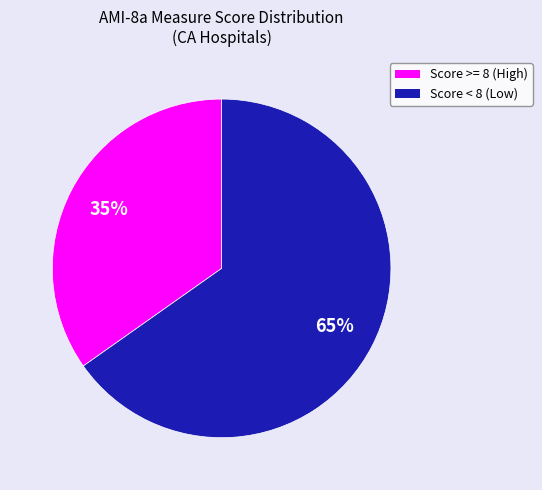

To the nearest percent, what is the average slice percentage?

50%